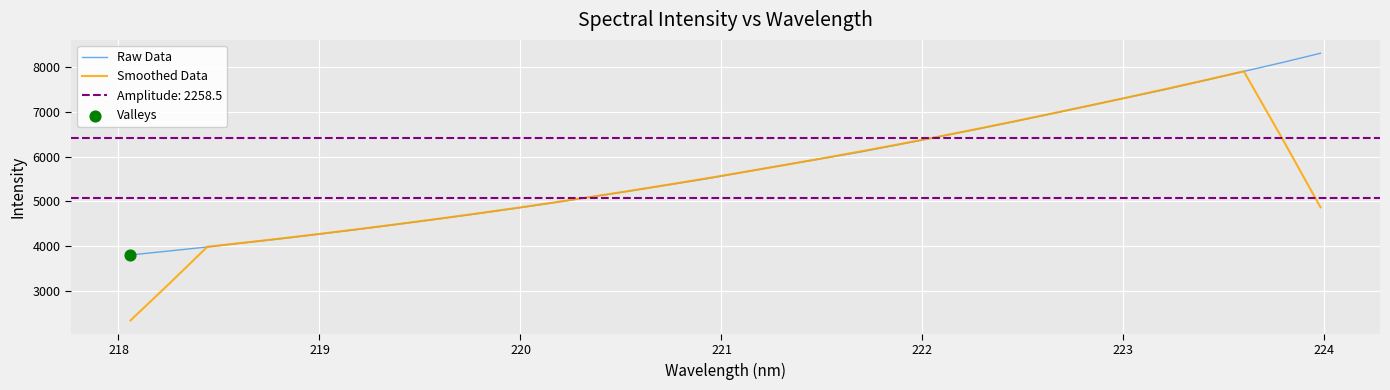

What is the minimum value for Smoothed Data?

2333.7